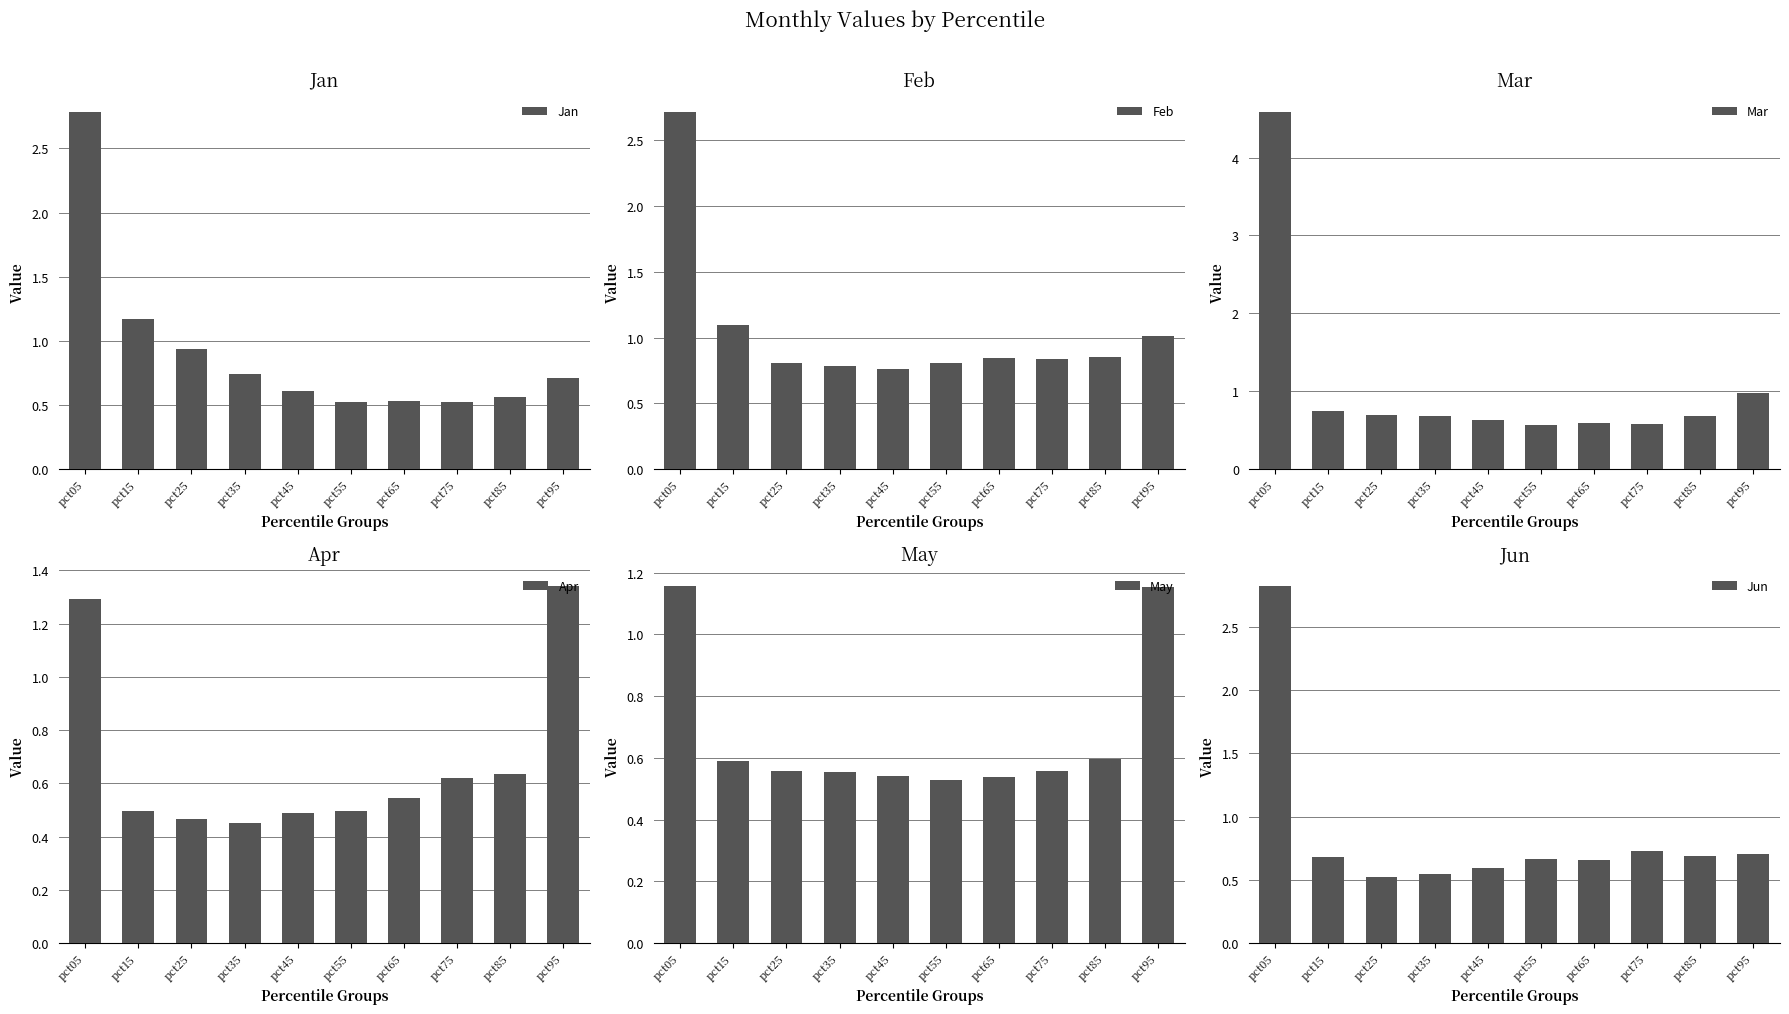

Which series changed the most between pct25 and pct45?

Jan